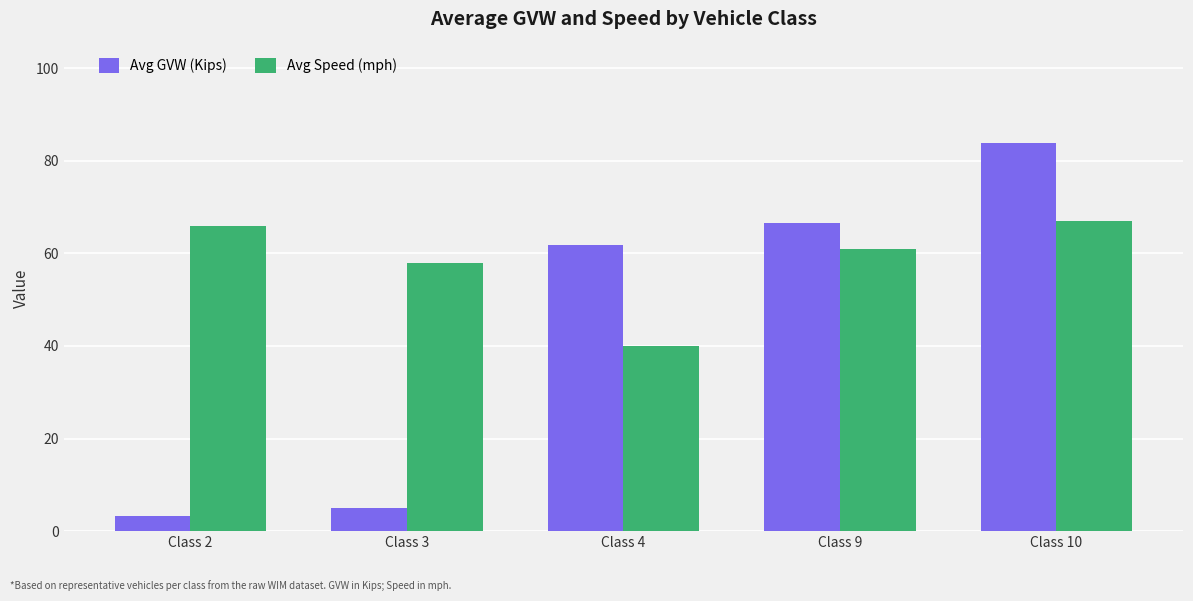

Which category has the lowest value across all series?

Class 2